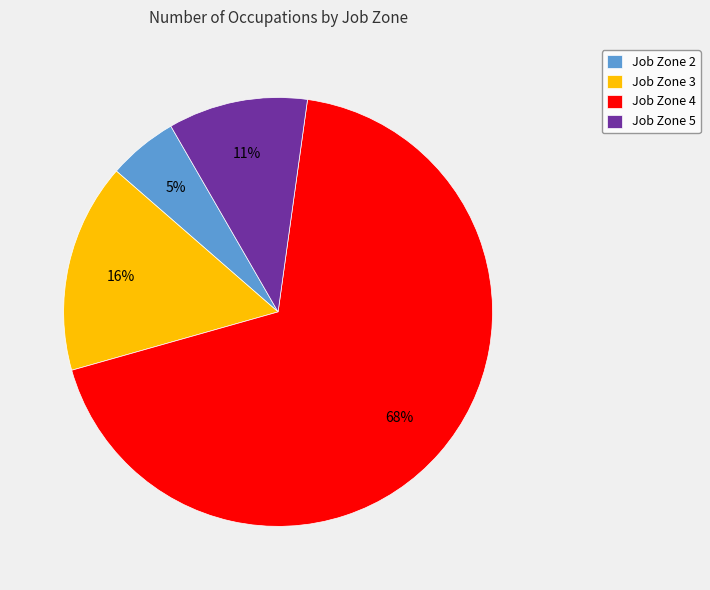

How many segments does this pie chart have?

4